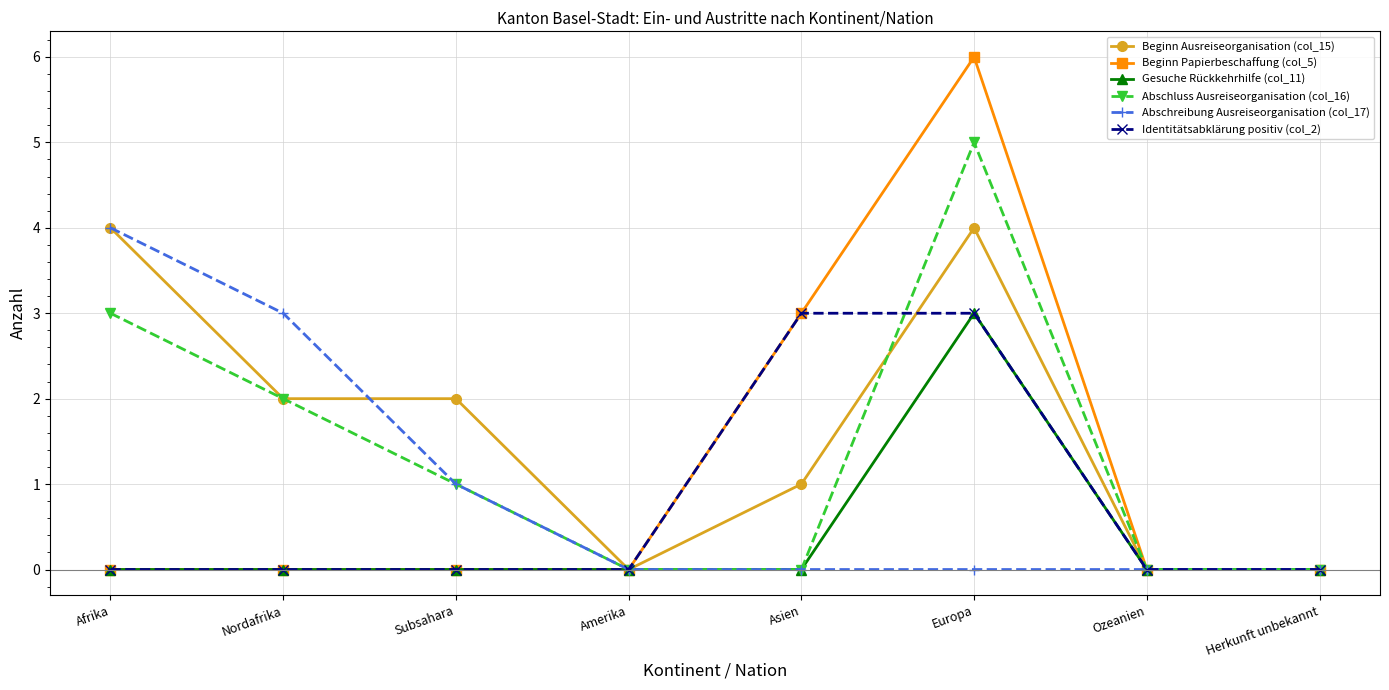

Which series has the widest spread of values?

Beginn Papierbeschaffung (col_5)